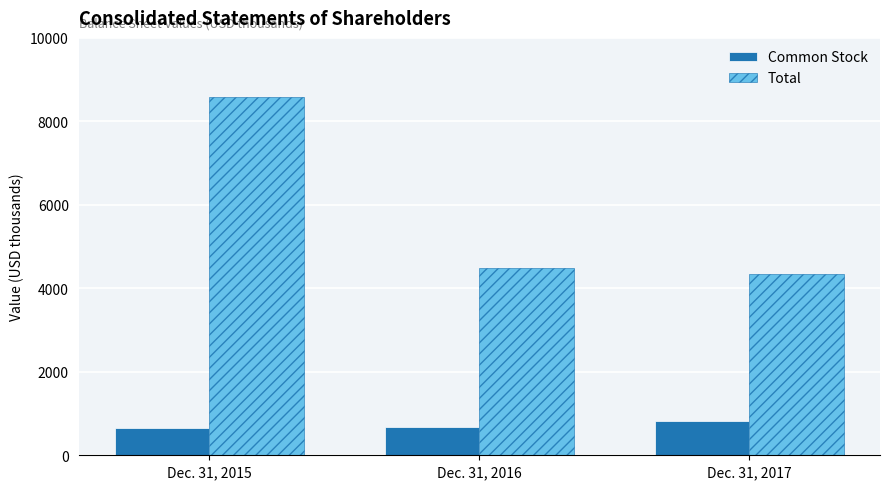

What is the sum of the Total values at Dec. 31, 2015 and Dec. 31, 2016?

13068